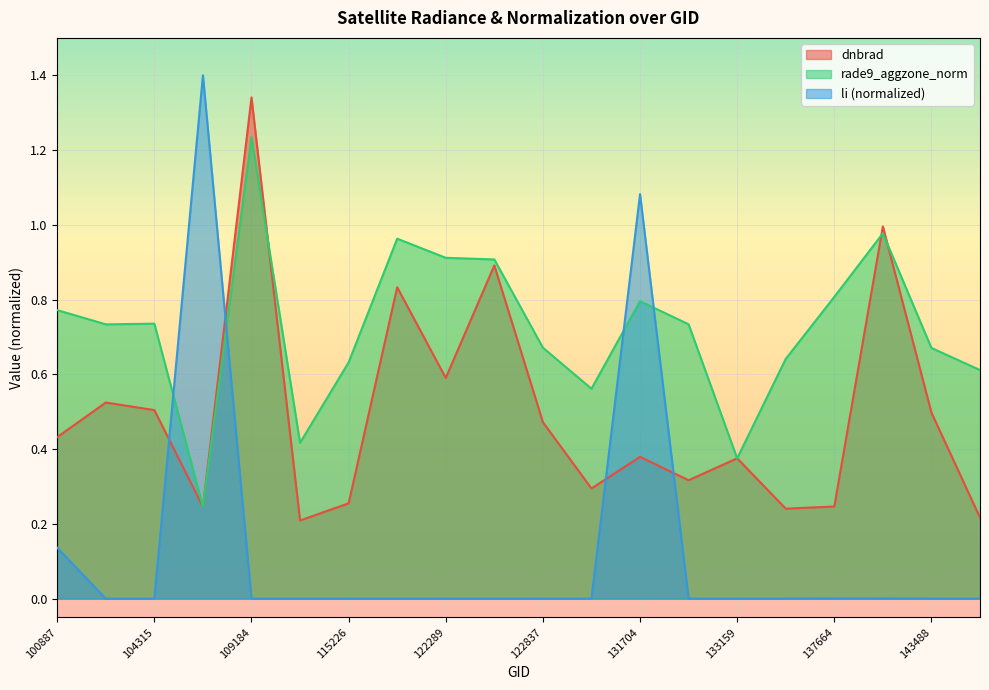

Between 115226 and 109184, which is larger?

109184